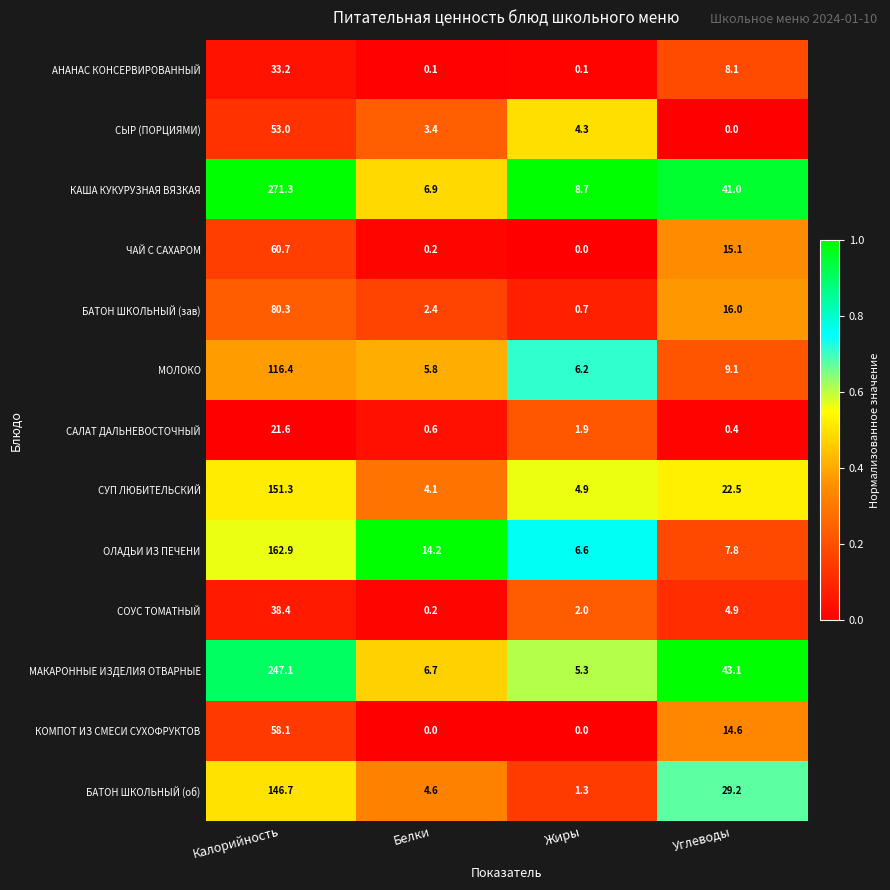

The value of СЫР (ПОРЦИЯМИ) at Углеводы is 20.9. True or false?

False